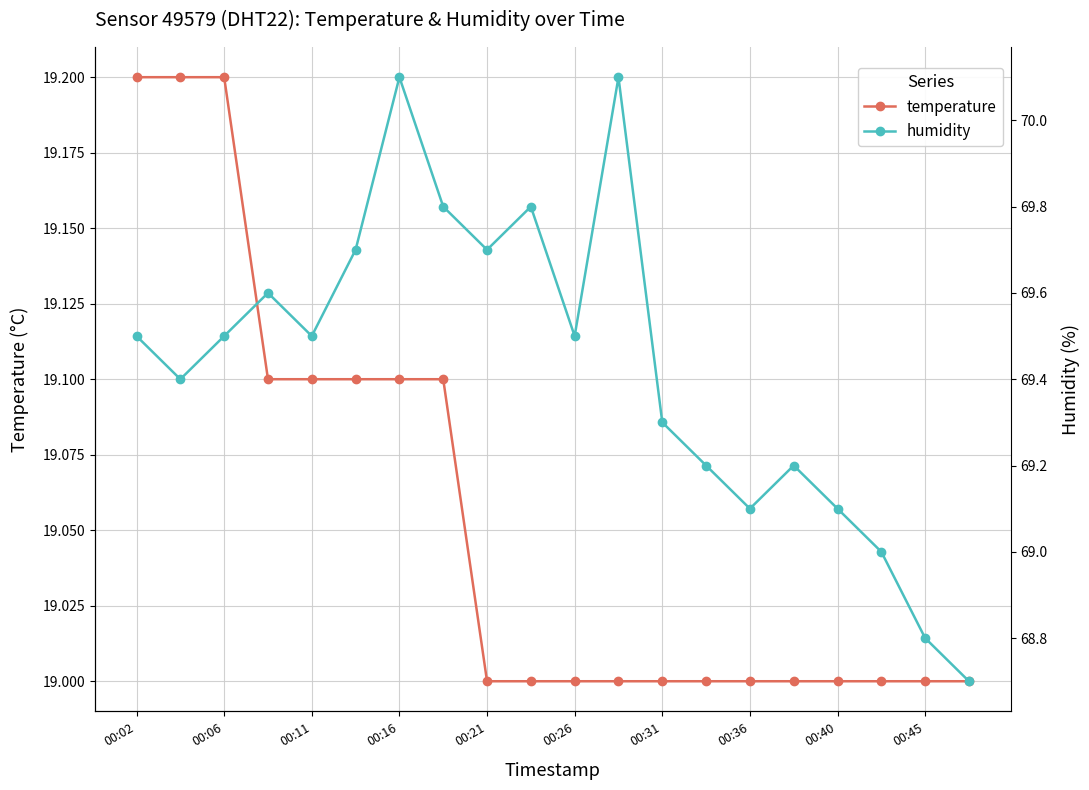

Rank the series at 13 from lowest to highest value.

temperature, humidity